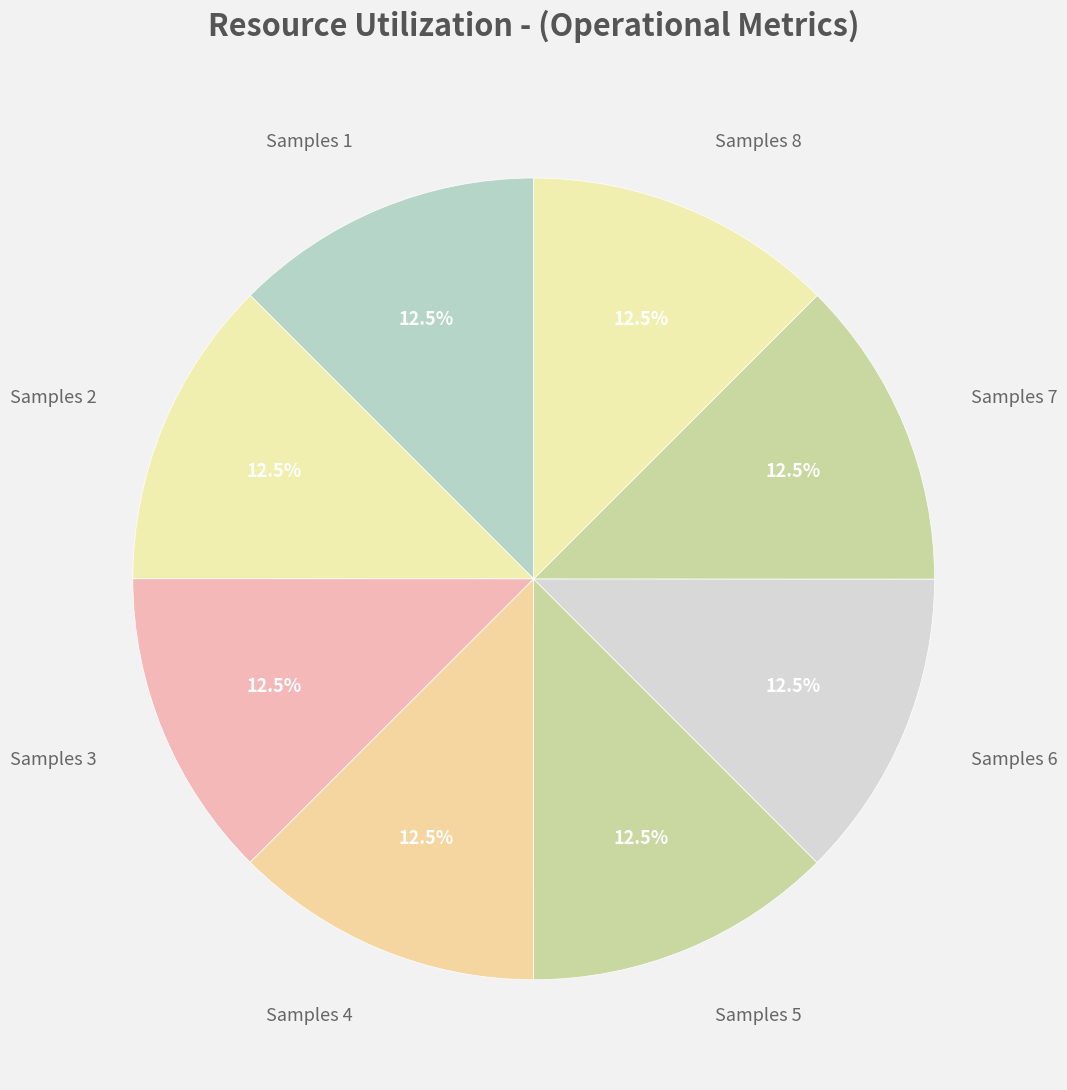

Is Samples 7 the majority of the pie?

No